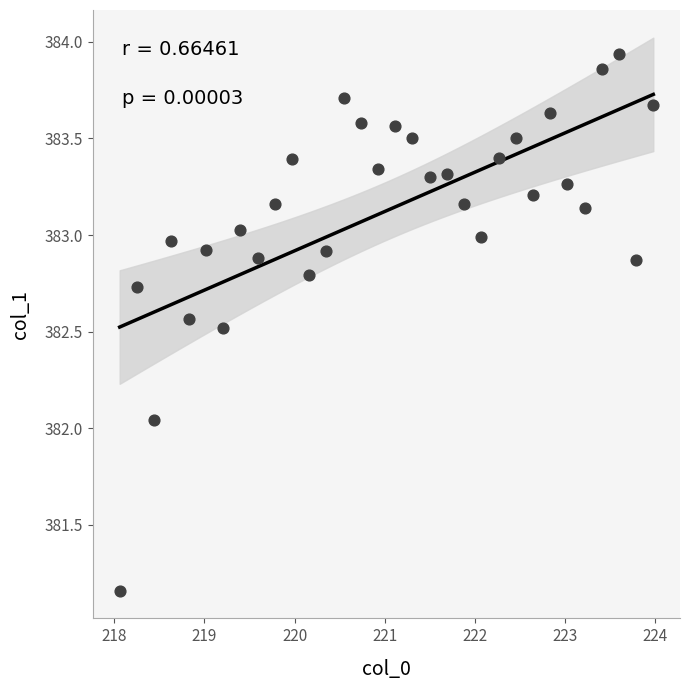

What is the range of X values (max minus min)?

5.9